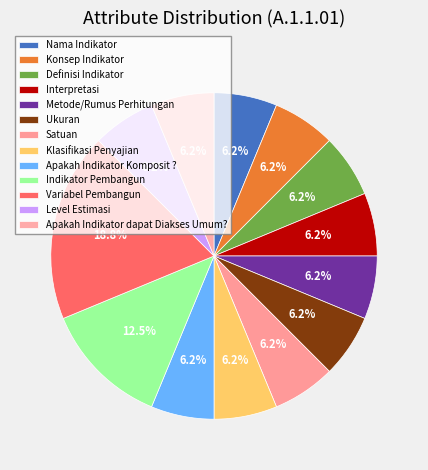

True or false: Klasifikasi Penyajian accounts for 18% of the total.

False